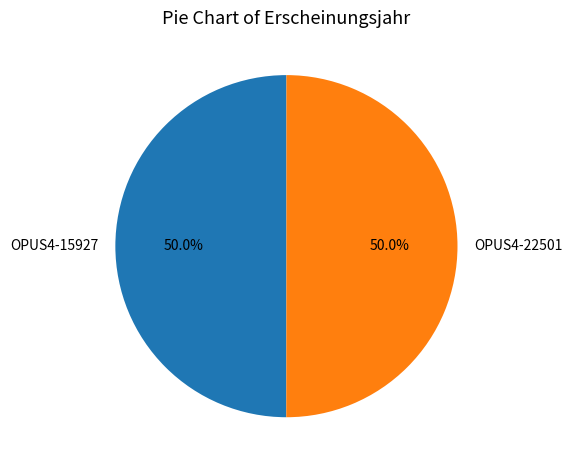

Combined, do OPUS4-22501 and OPUS4-15927 account for over 50%?

Yes